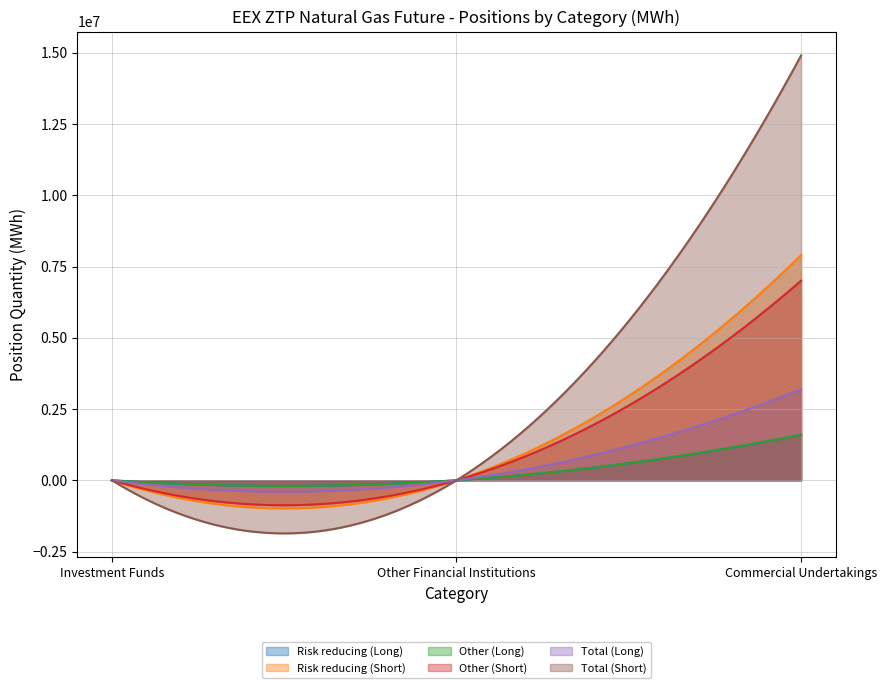

The value of Other (Long) at Investment Funds is 0. True or false?

True